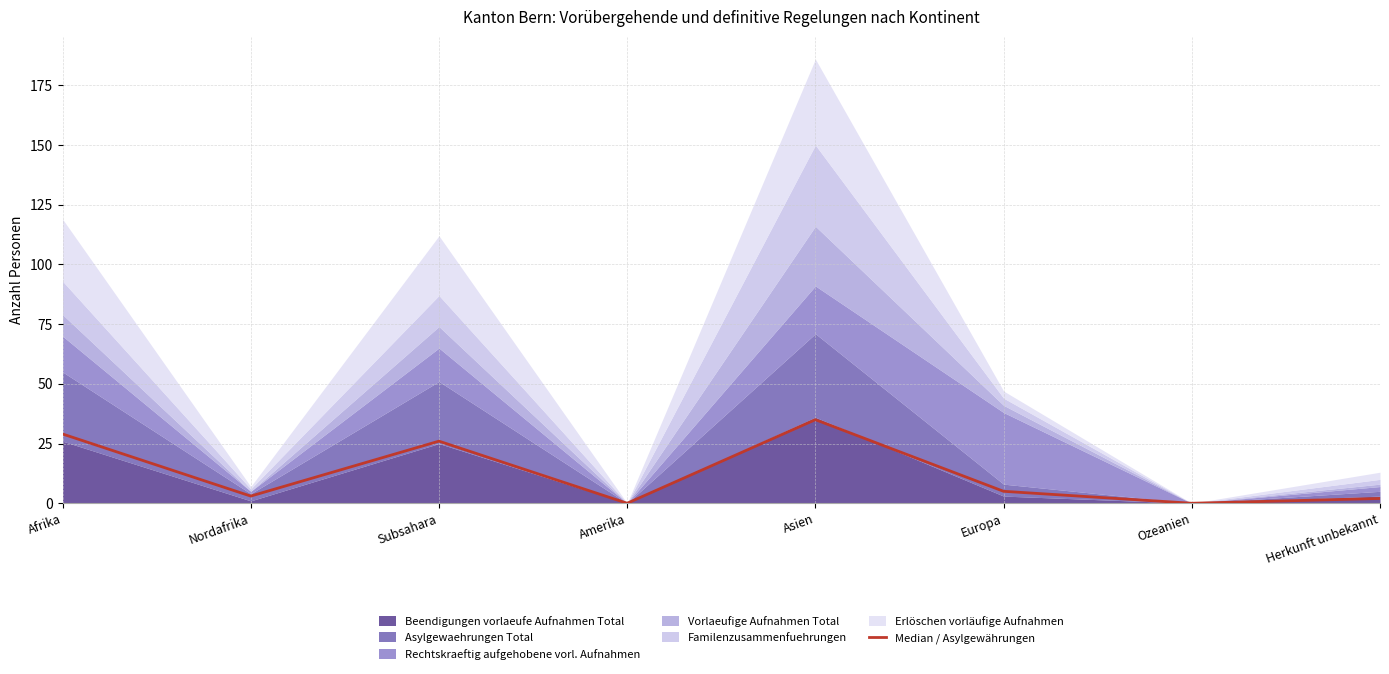

How many data points does each series have?

8